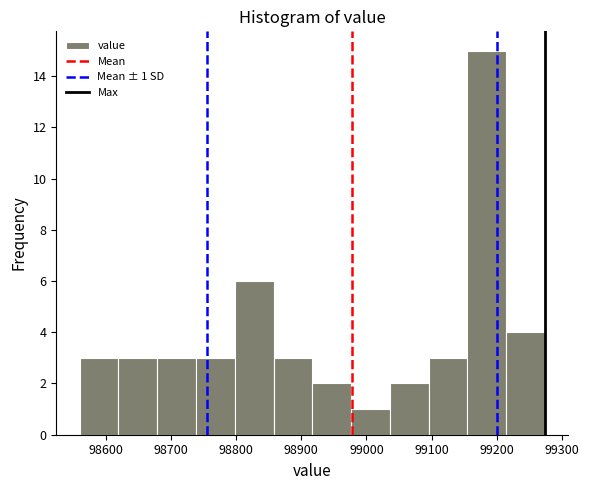

Which range on the x-axis has the tallest bar?

99150 to 99210